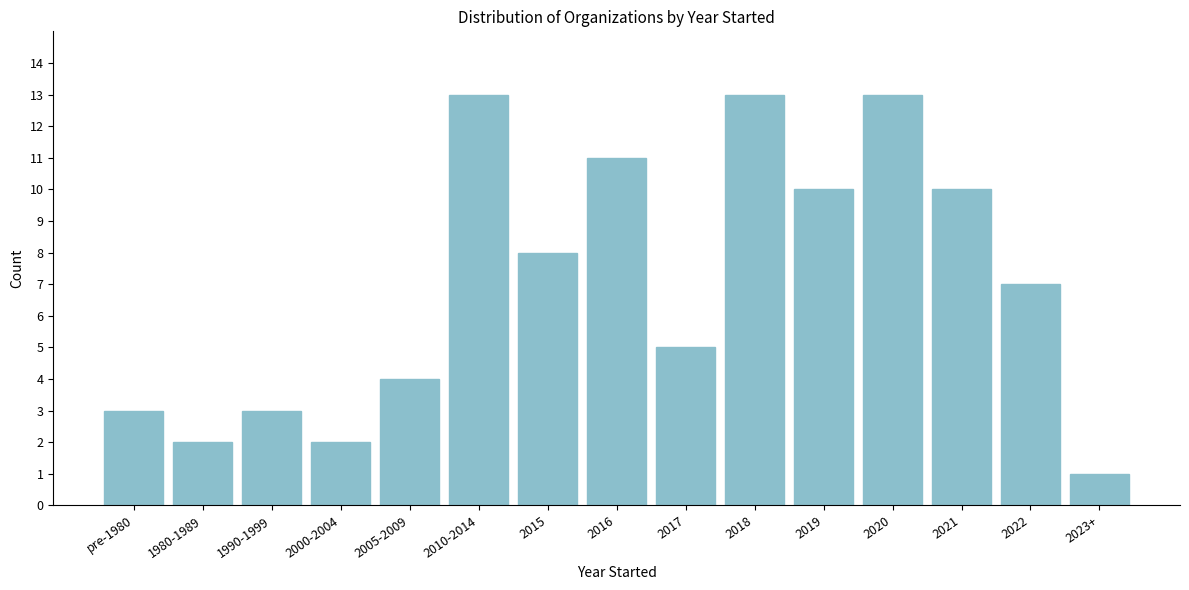

Reading left to right, what are all the values shown in this chart?

3	2	3	2	4	13	8	11	5	13	10	13	10	7	1